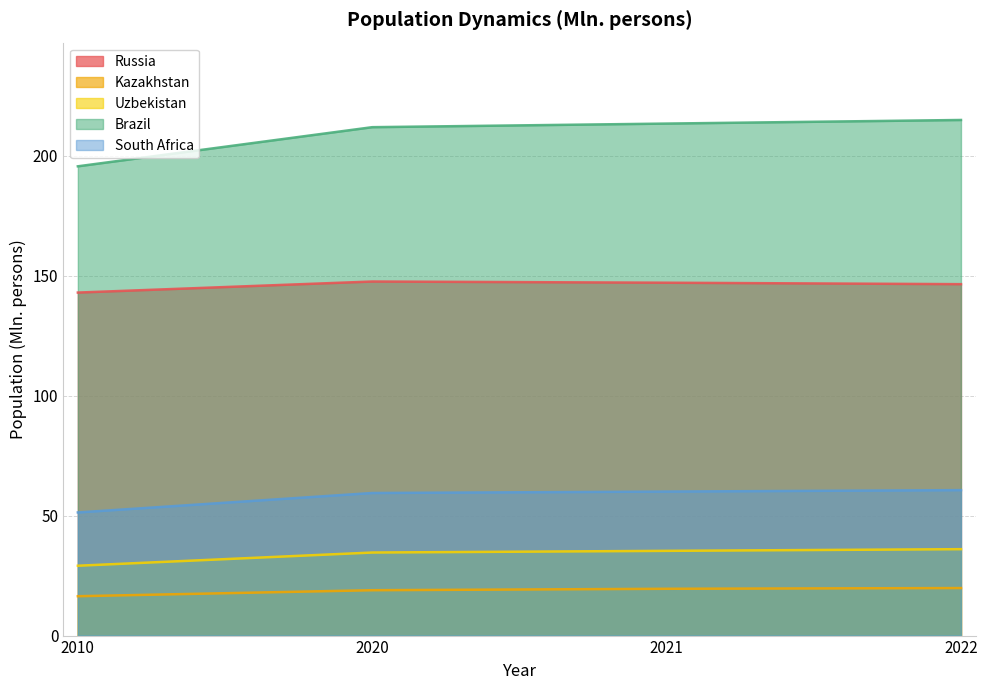

True or false: Kazakhstan has more than 1 points higher than both neighbors.

False